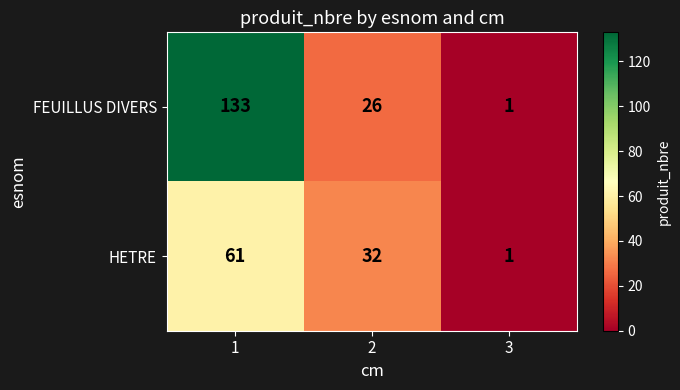

Is it true that HETRE equals 0 at 3?

False